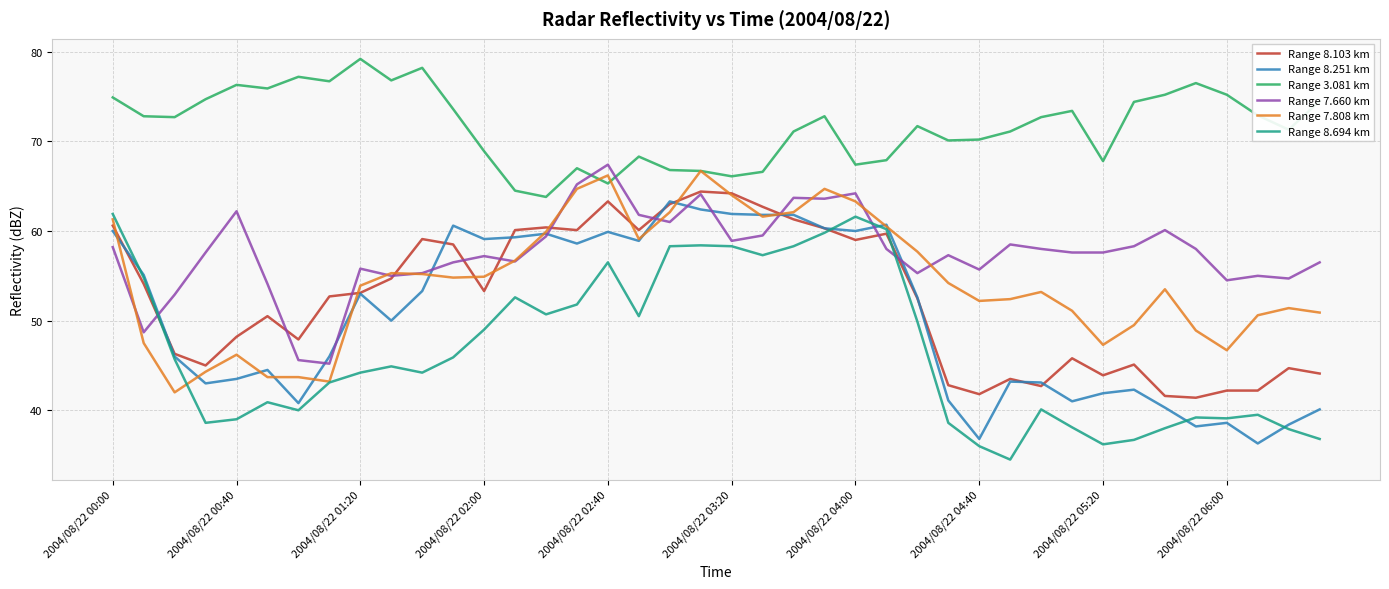

What is the minimum value for Range 8.251 km?

36.3